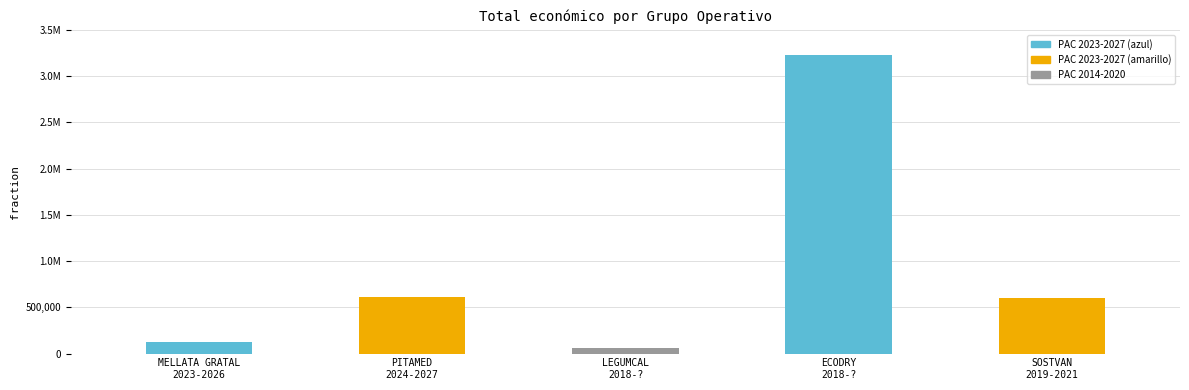

Rank the categories by value from highest to lowest.

ECODRY
2018-?, PITAMED
2024-2027, SOSTVAN
2019-2021, MELLATA GRATAL
2023-2026, LEGUMCAL
2018-?